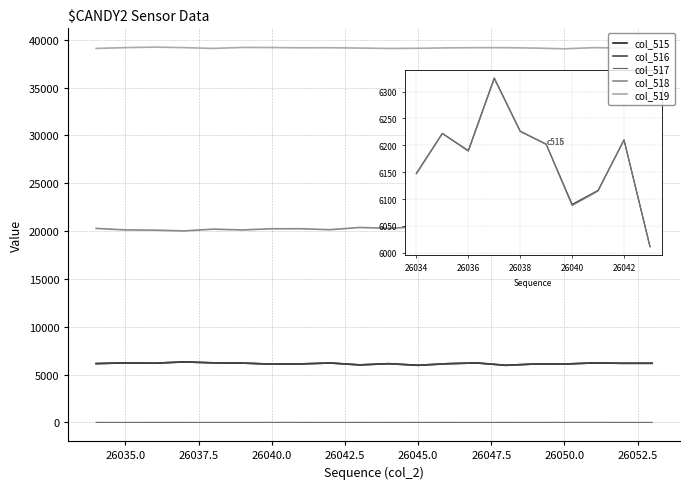

Which series has the largest total across all categories?

col_519